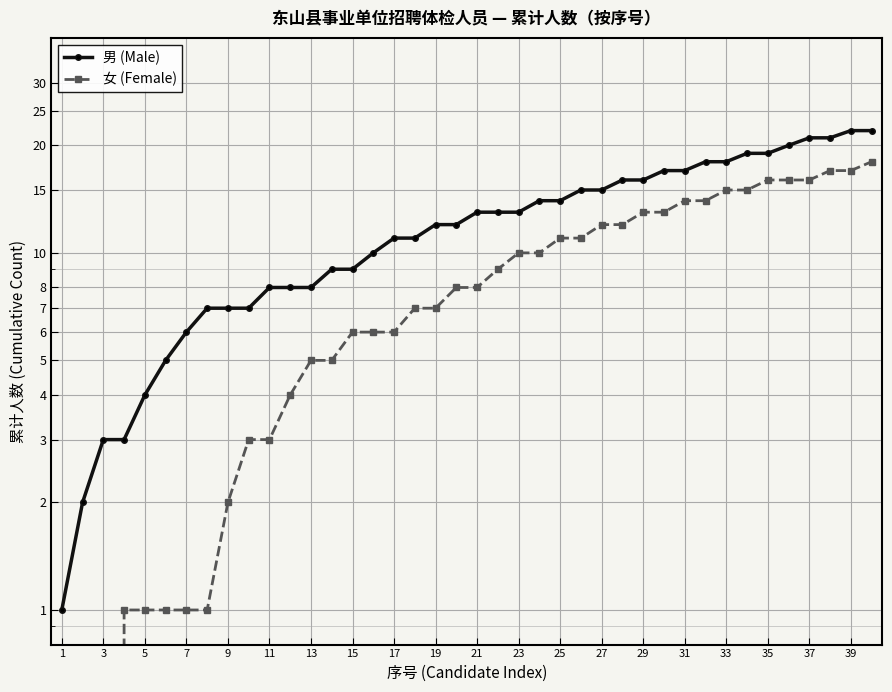

Which series has the widest spread of values?

男 (Male)